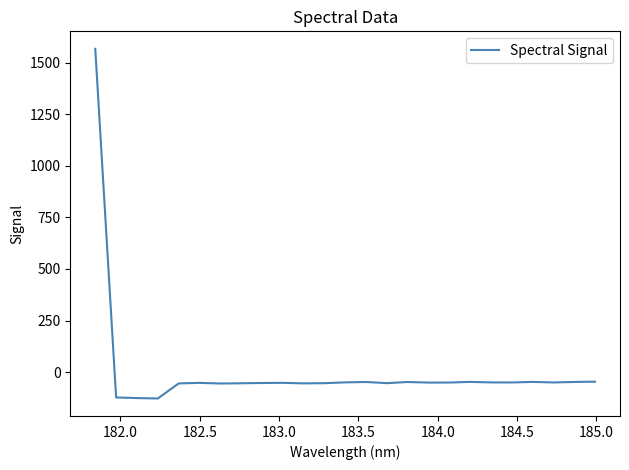

What is the maximum value shown in the chart?

1566.9